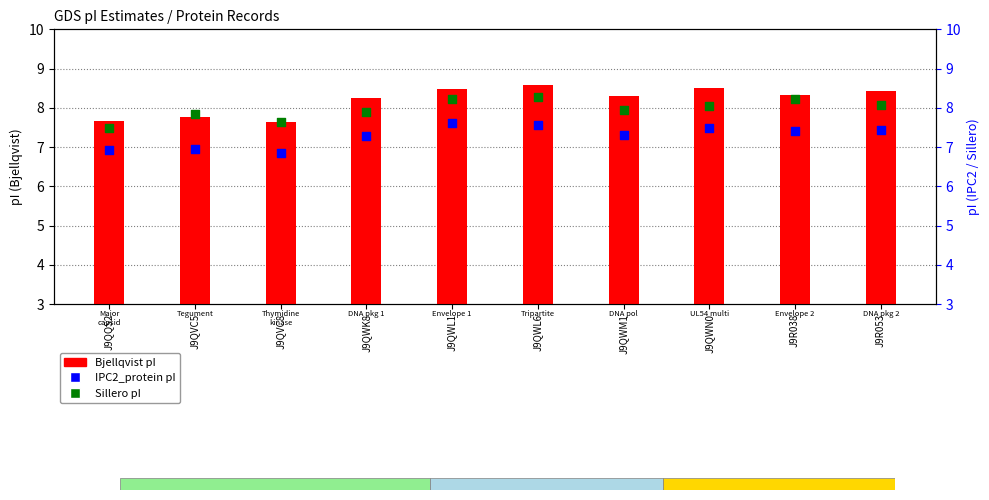

At how many categories does at least one series exceed 8?

7